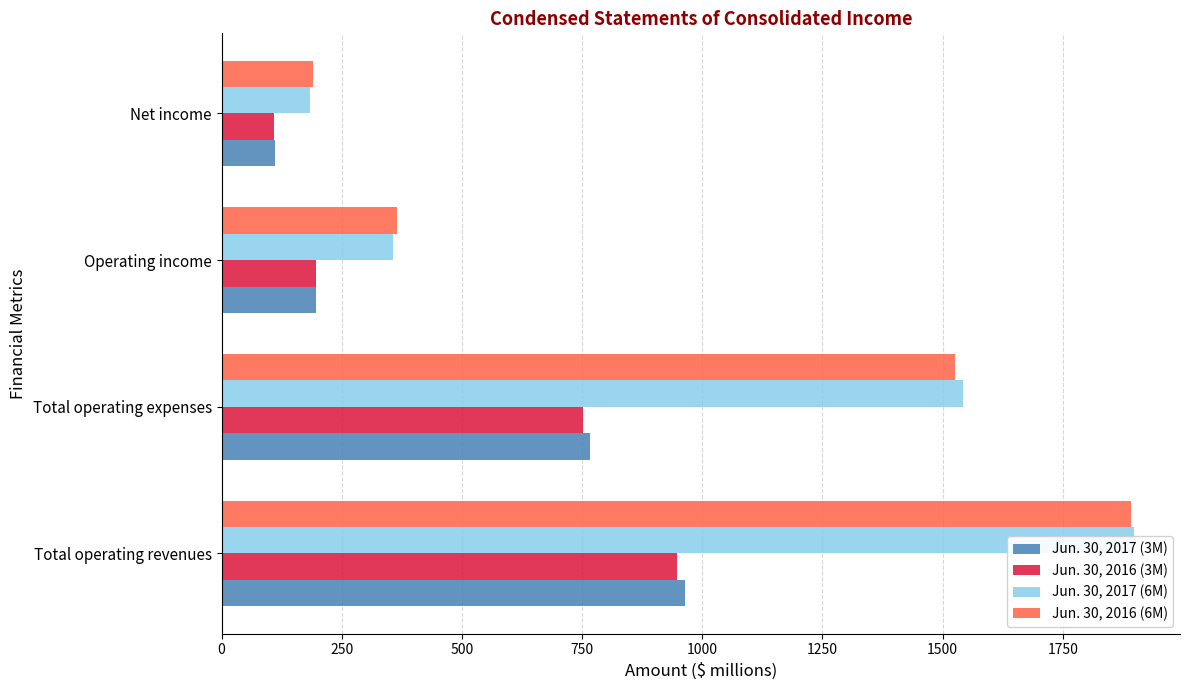

How many series are shown in this chart?

4